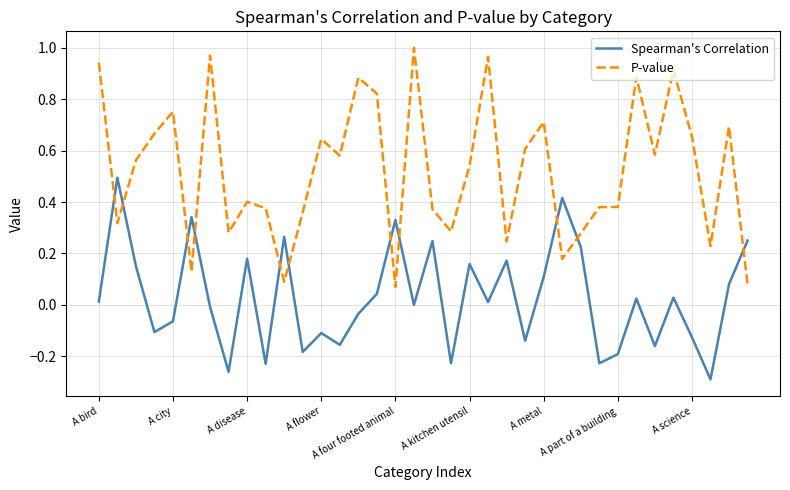

Which series has the largest total across all categories?

P-value